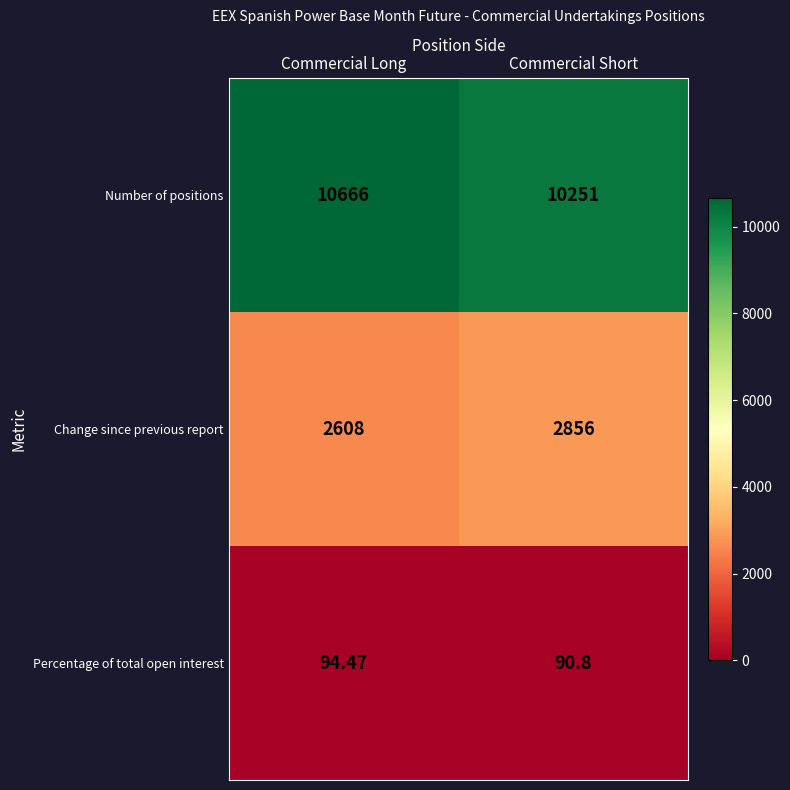

Which category has the lowest value in the Percentage of total open interest series?

Commercial Short